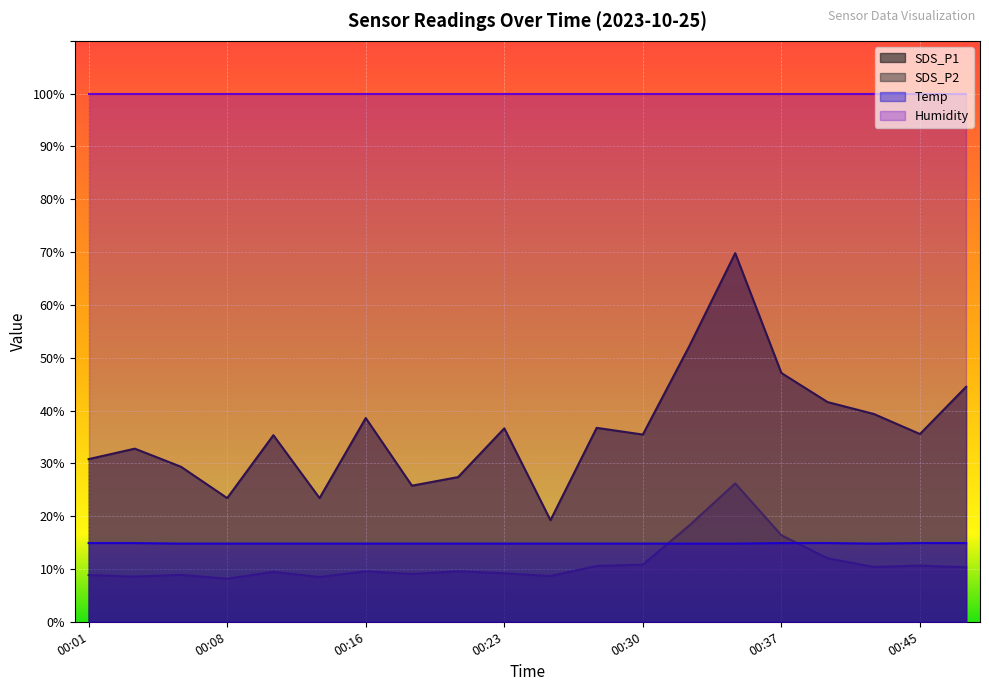

What is the highest value of the Temp series?

14.9